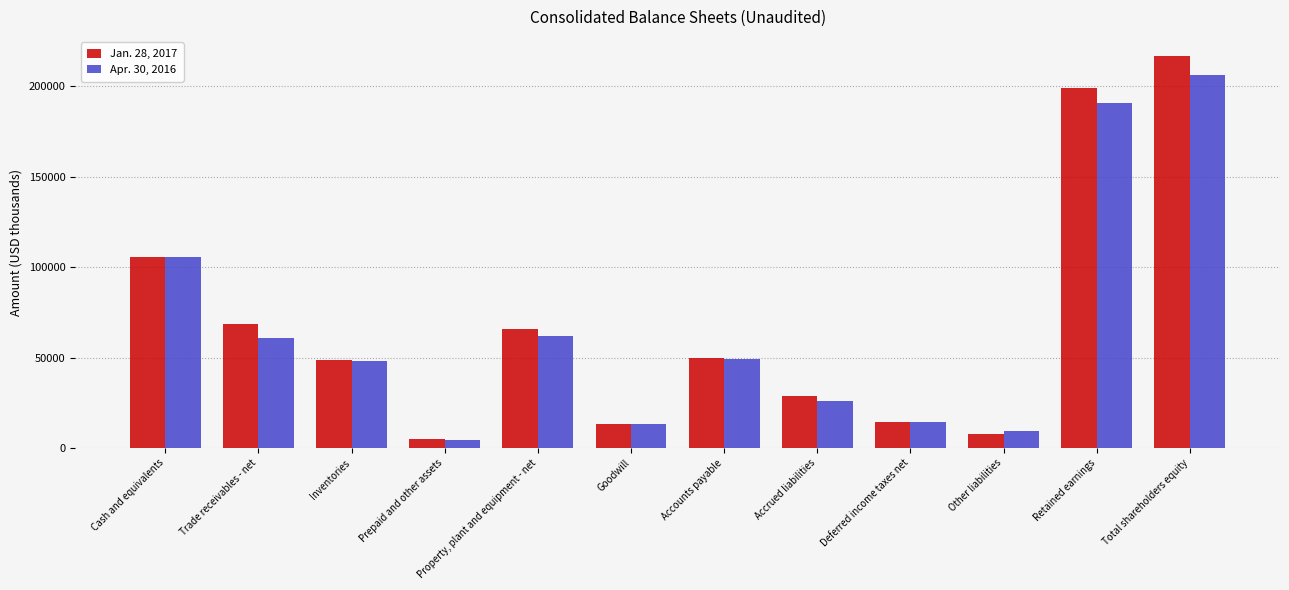

What is the difference between the Jan. 28, 2017 values at Retained earnings and Accounts payable?

149094